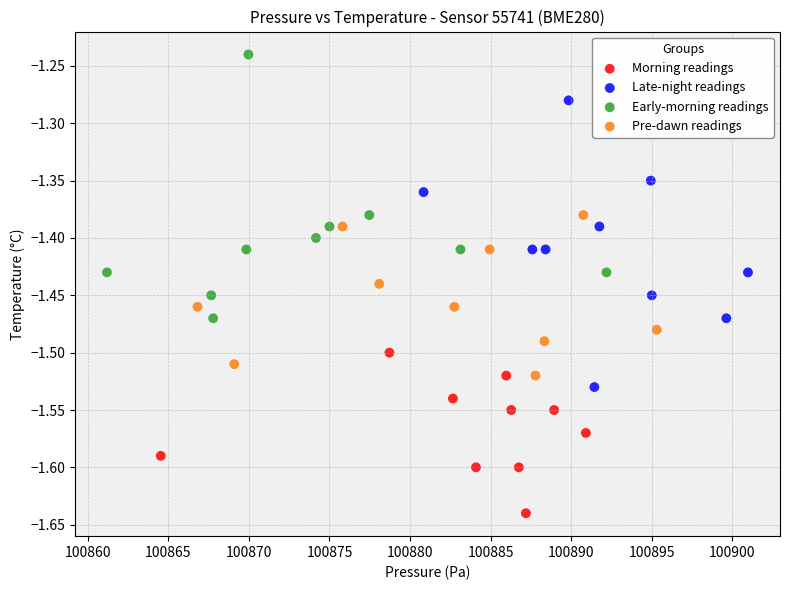

Which series has the widest spread of Y values?

Late-night readings